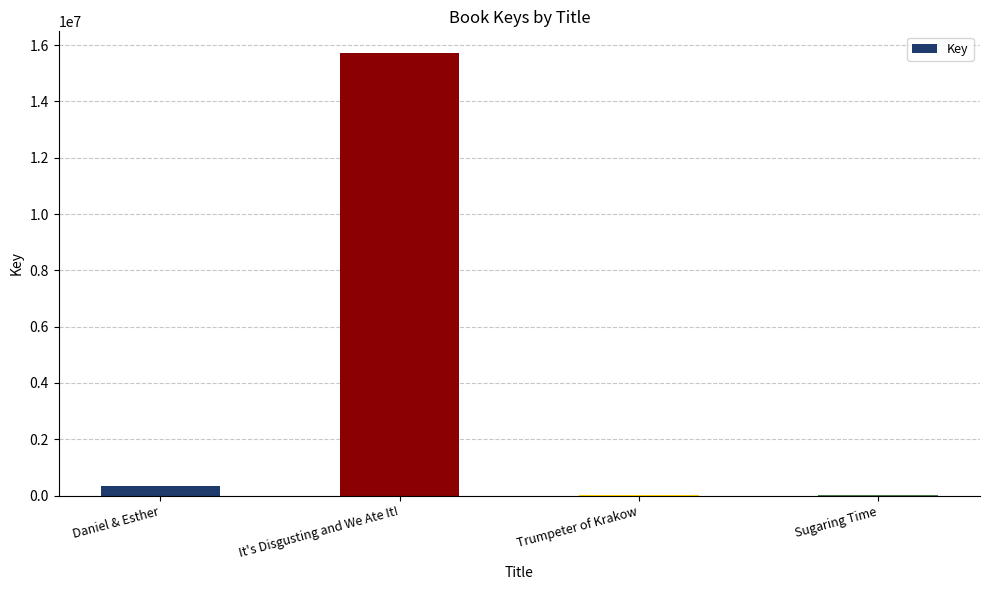

Is it true that the value at Daniel & Esther is 333587?

True